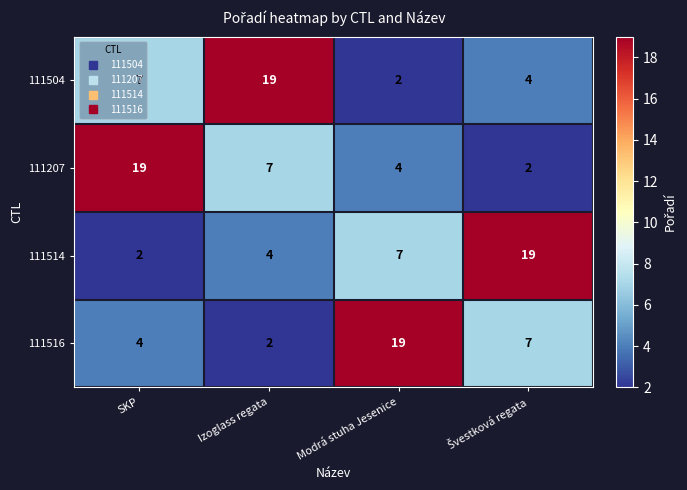

What is the spread (max minus min) of values at Izoglass regata?

17